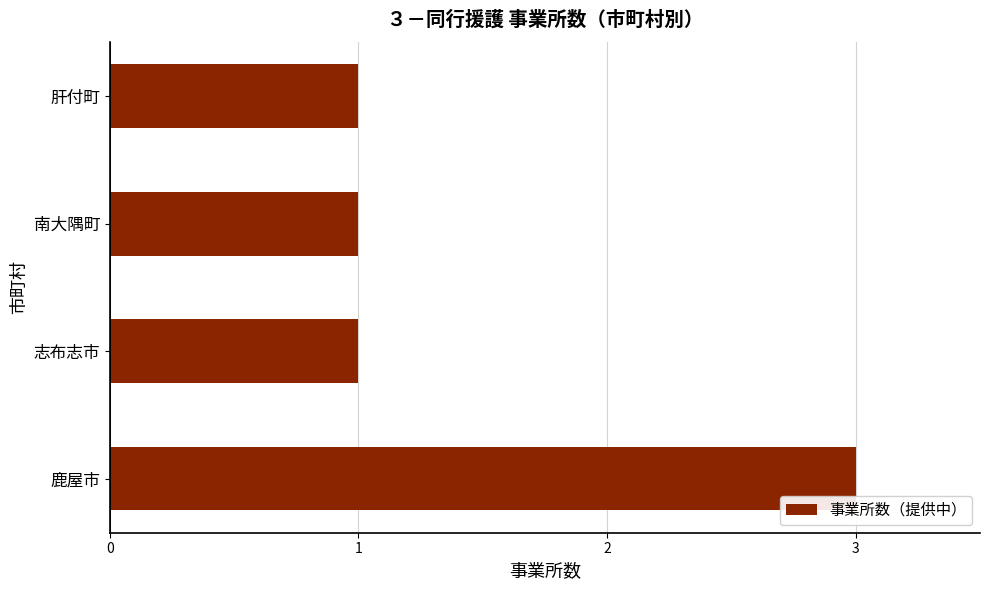

The chart shows a value of 3 at 鹿屋市. True or false?

True